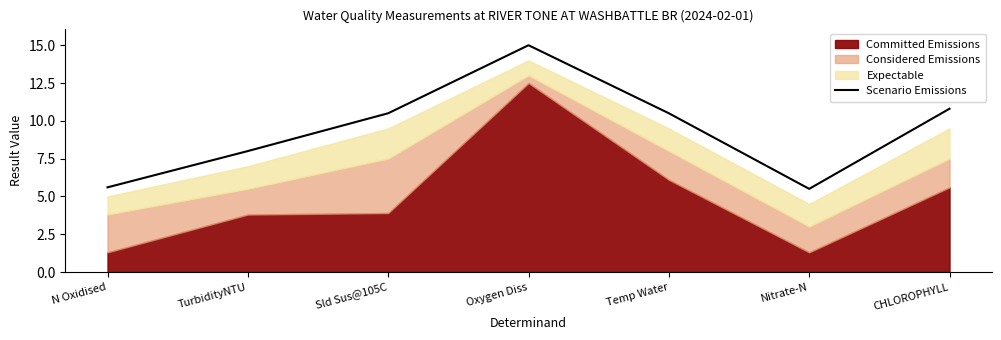

Between N Oxidised and CHLOROPHYLL, which is larger?

CHLOROPHYLL